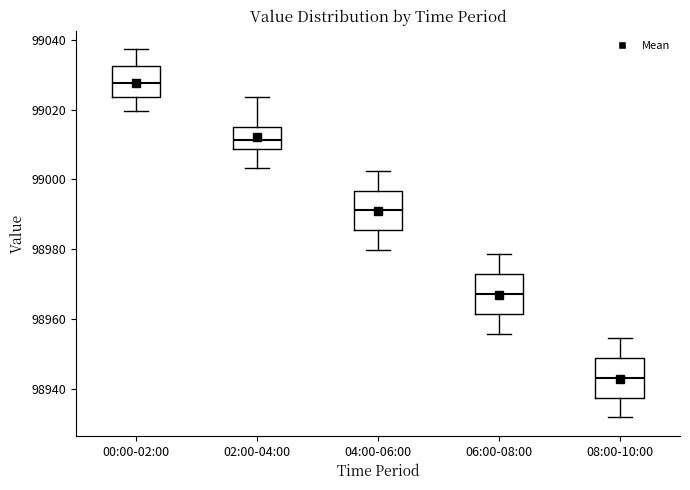

Which box has the highest median line?

00:00-02:00